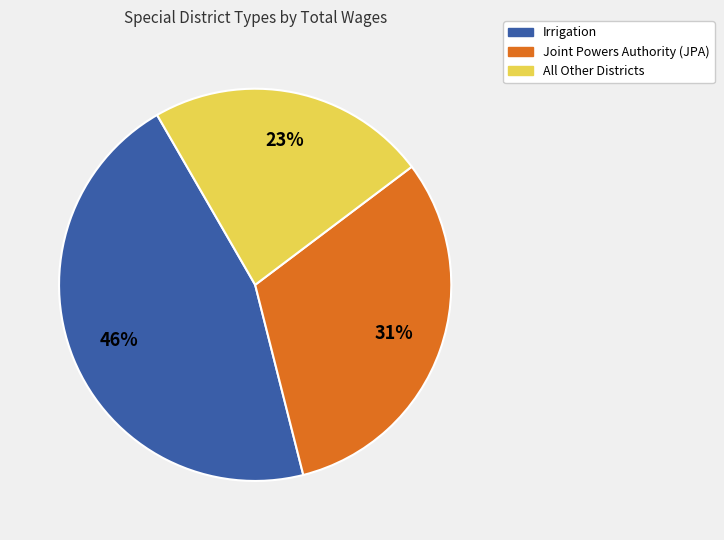

How many segments does this pie chart have?

3